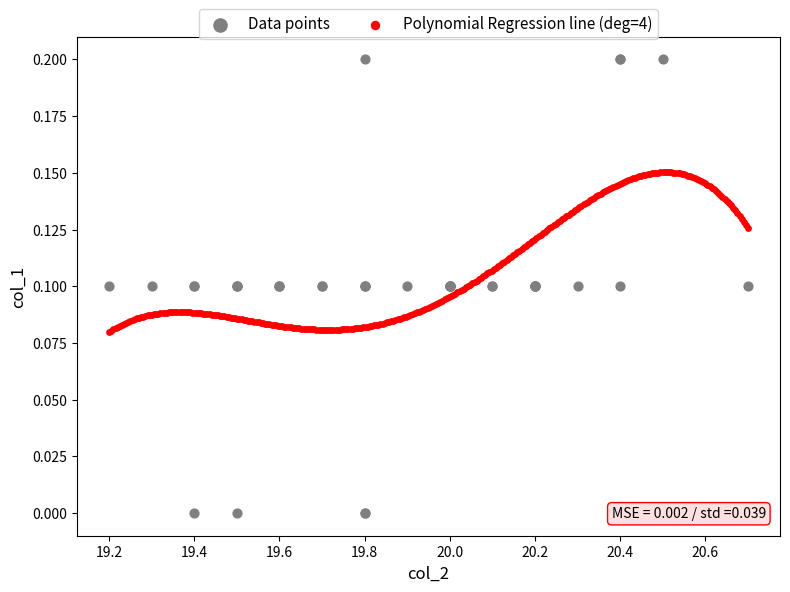

Which series contains the lowest Y value?

Data points